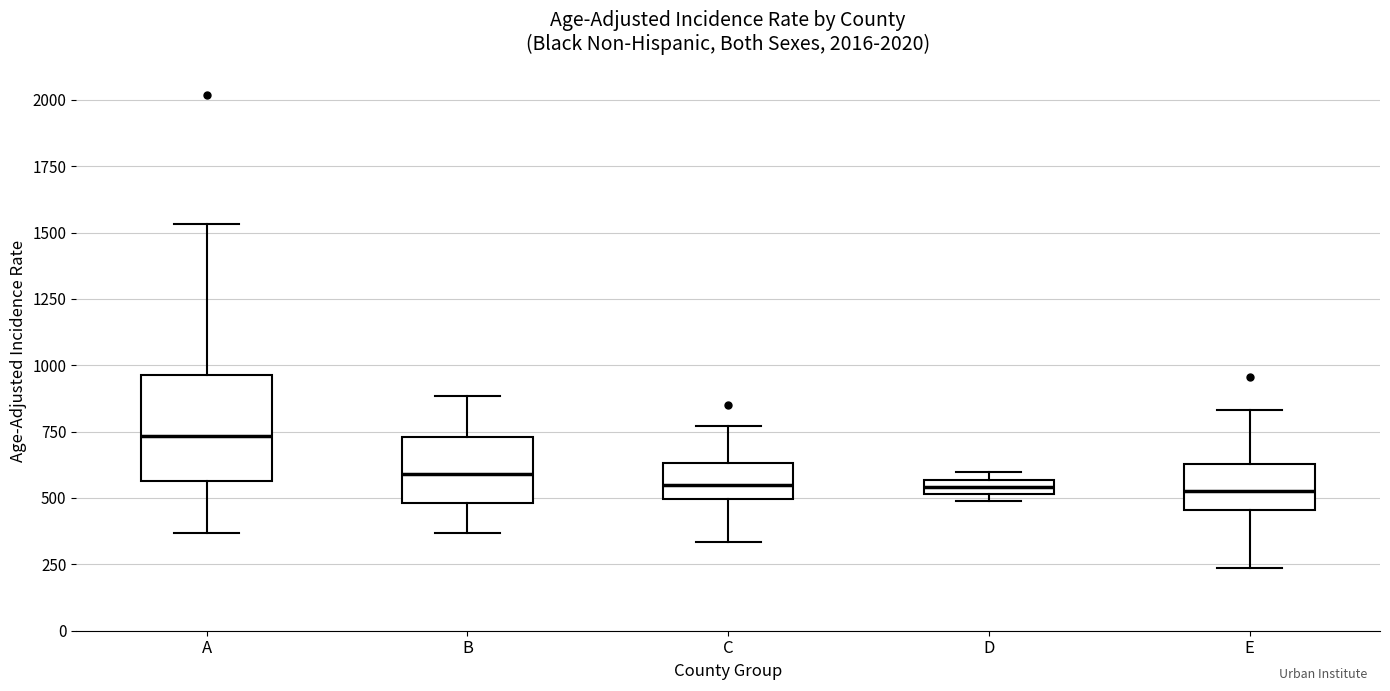

Where does the upper whisker of the box for B end on the y-axis? The values are not printed on the chart, so give them approximately, as read against the axis.

900